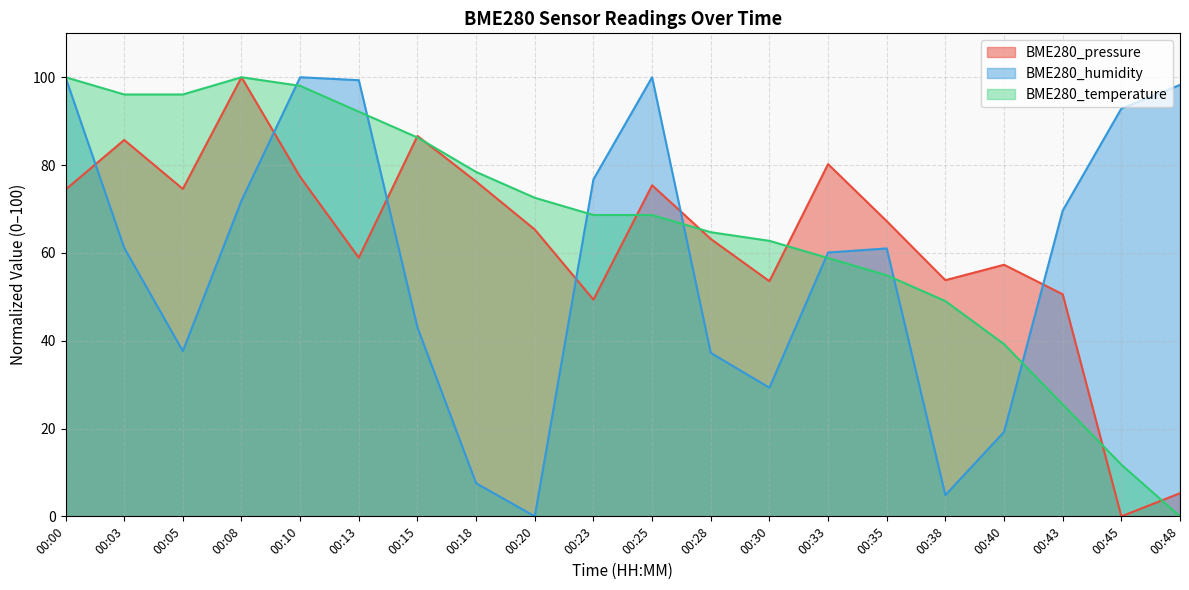

What is the difference between the highest and lowest values at 00:08?

28.1